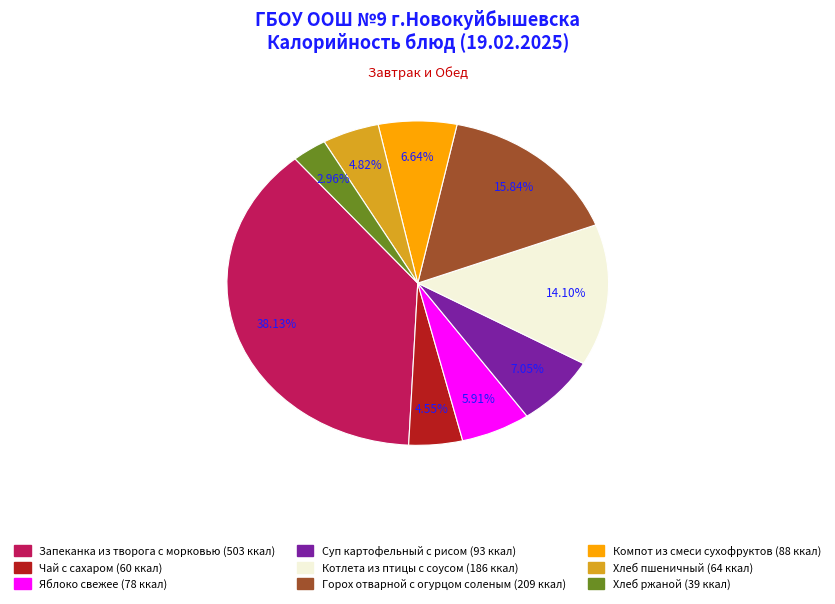

How much of the chart is everything except Хлеб ржаной?

97.0%